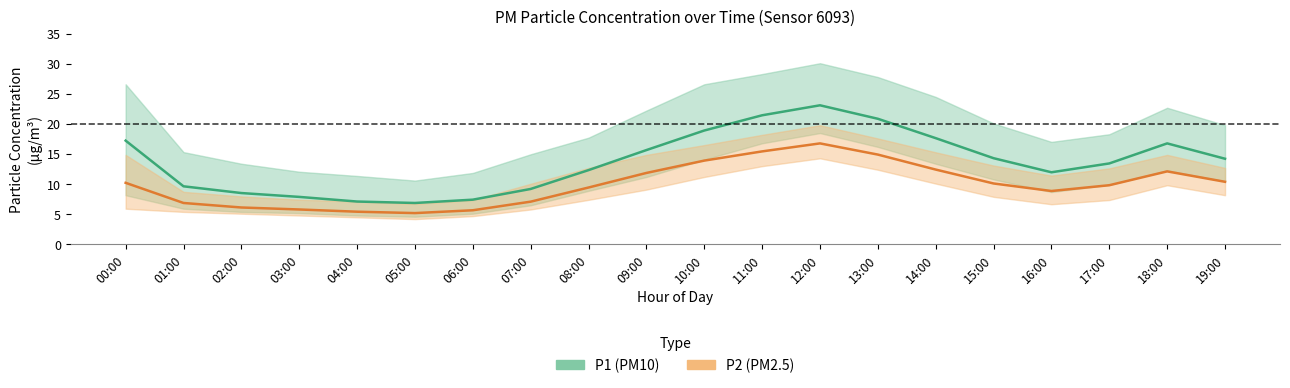

True or false: P1 (PM10) mean has more than 1 points higher than both neighbors.

True